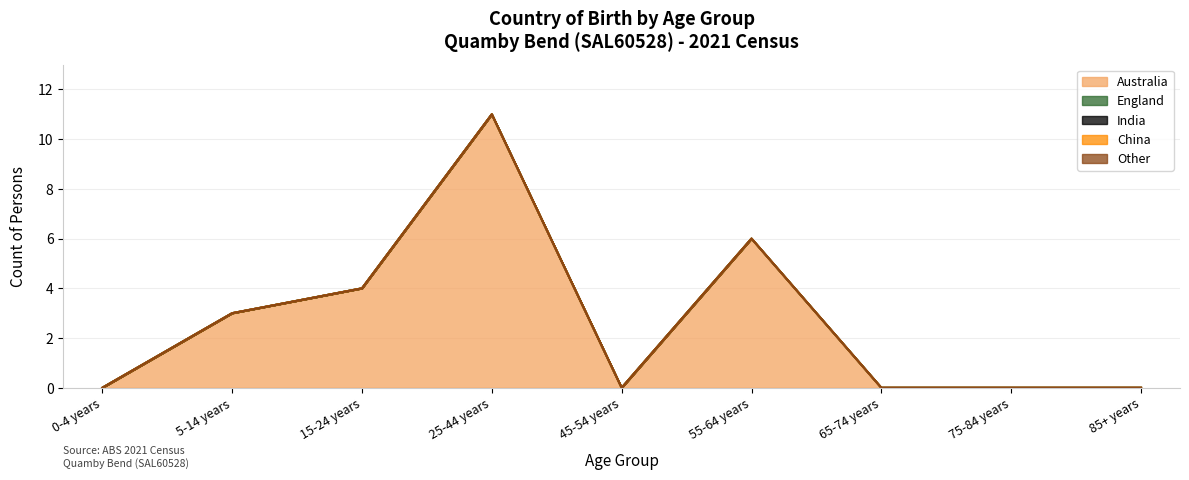

What is the spread (max minus min) of values at 55-64 years?

6